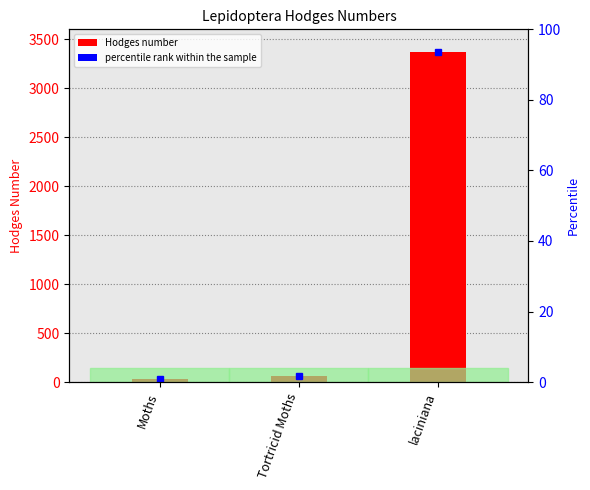

Count the number of values greater than 62.

2